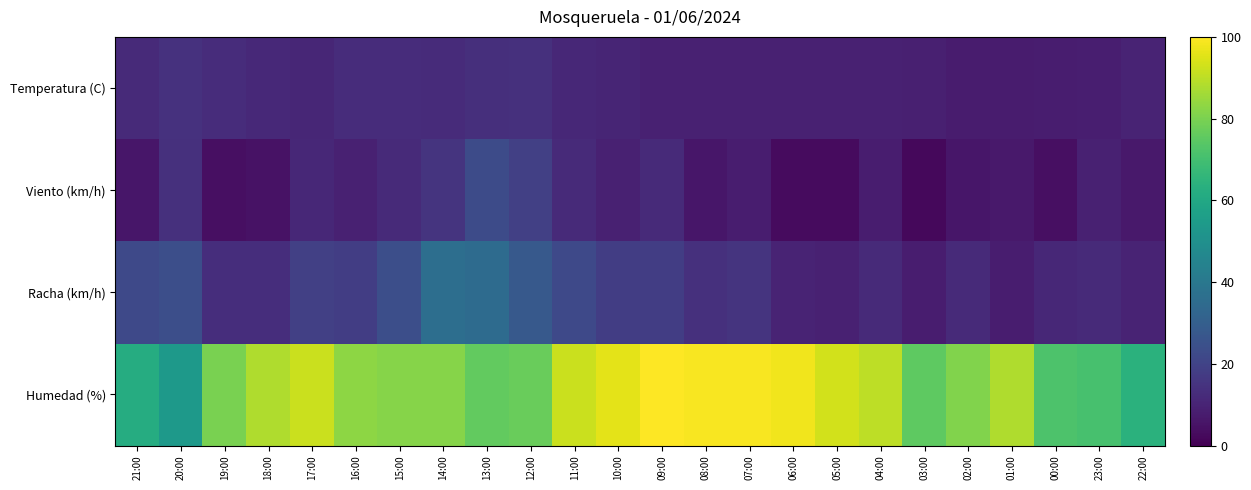

Reading right to left, what are all the values shown in this chart?

Temperatura (C): 22:00=9.8	23:00=8.5	00:00=7.9	01:00=7.5	02:00=7.8	03:00=8.7	04:00=9.3	05:00=9.2	06:00=9.1	07:00=9.2	08:00=9.0	09:00=9.1	10:00=10.4	11:00=11.1	12:00=13.7	13:00=13.6	14:00=12.4	15:00=12.6	16:00=12.7	17:00=10.7	18:00=11.6	19:00=12.5	20:00=14.2	21:00=11.8
Viento (km/h): 22:00=7.0	23:00=9.0	00:00=4.0	01:00=7.0	02:00=6.0	03:00=2.0	04:00=8.0	05:00=3.0	06:00=3.0	07:00=8.0	08:00=6.0	09:00=12.0	10:00=9.0	11:00=12.0	12:00=19.0	13:00=23.0	14:00=15.0	15:00=12.0	16:00=9.0	17:00=11.0	18:00=5.0	19:00=4.0	20:00=14.0	21:00=6.0
Racha (km/h): 22:00=10.0	23:00=12.0	00:00=11.0	01:00=8.0	02:00=12.0	03:00=8.0	04:00=12.0	05:00=9.0	06:00=10.0	07:00=15.0	08:00=14.0	09:00=18.0	10:00=18.0	11:00=22.0	12:00=28.0	13:00=35.0	14:00=36.0	15:00=24.0	16:00=18.0	17:00=19.0	18:00=13.0	19:00=13.0	20:00=24.0	21:00=22.0
Humedad (%): 22:00=64.0	23:00=71.0	00:00=72.0	01:00=88.0	02:00=81.0	03:00=75.0	04:00=90.0	05:00=93.0	06:00=98.0	07:00=99.0	08:00=99.0	09:00=100.0	10:00=96.0	11:00=92.0	12:00=77.0	13:00=76.0	14:00=82.0	15:00=82.0	16:00=83.0	17:00=92.0	18:00=88.0	19:00=80.0	20:00=54.0	21:00=62.0